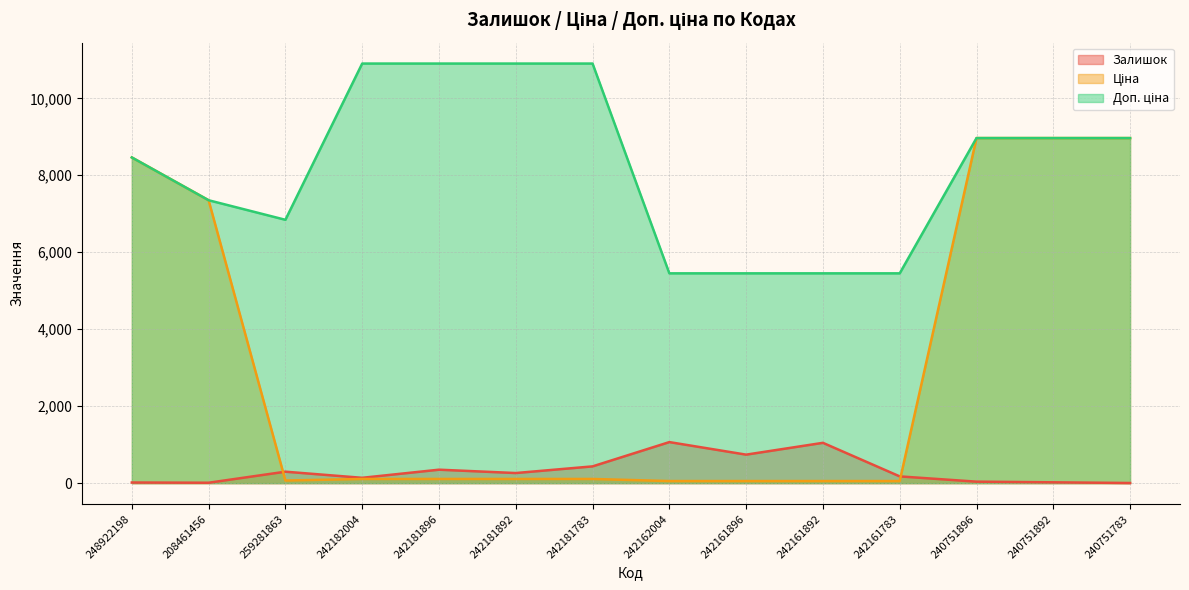

What is the sum of all Залишок values?

4611.0